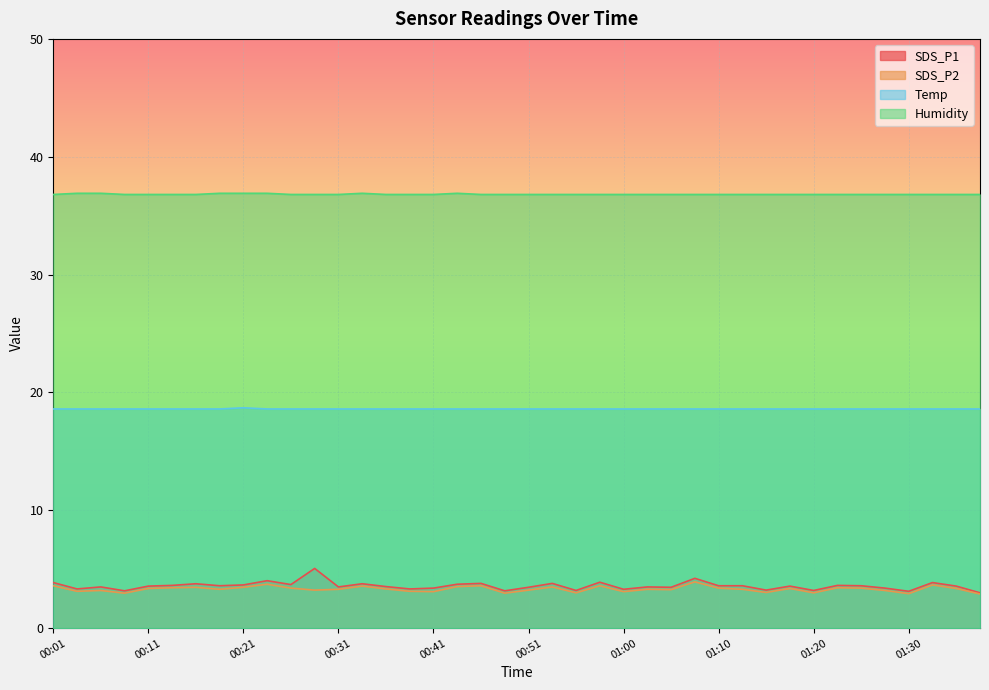

How many interior local peaks does the Humidity series have?

2